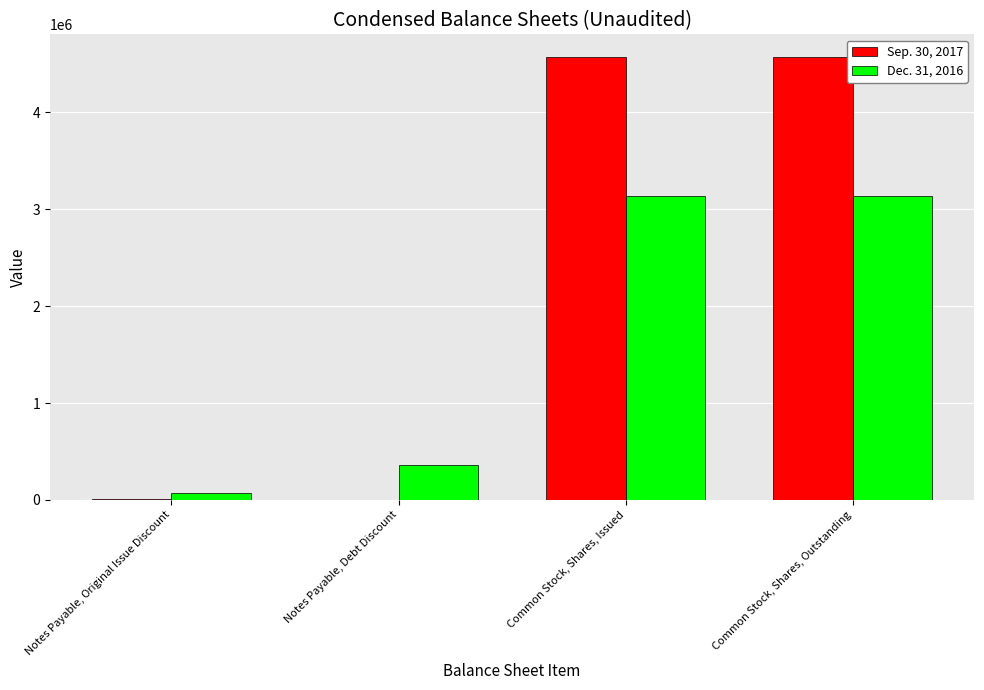

How many groups of bars are there?

4